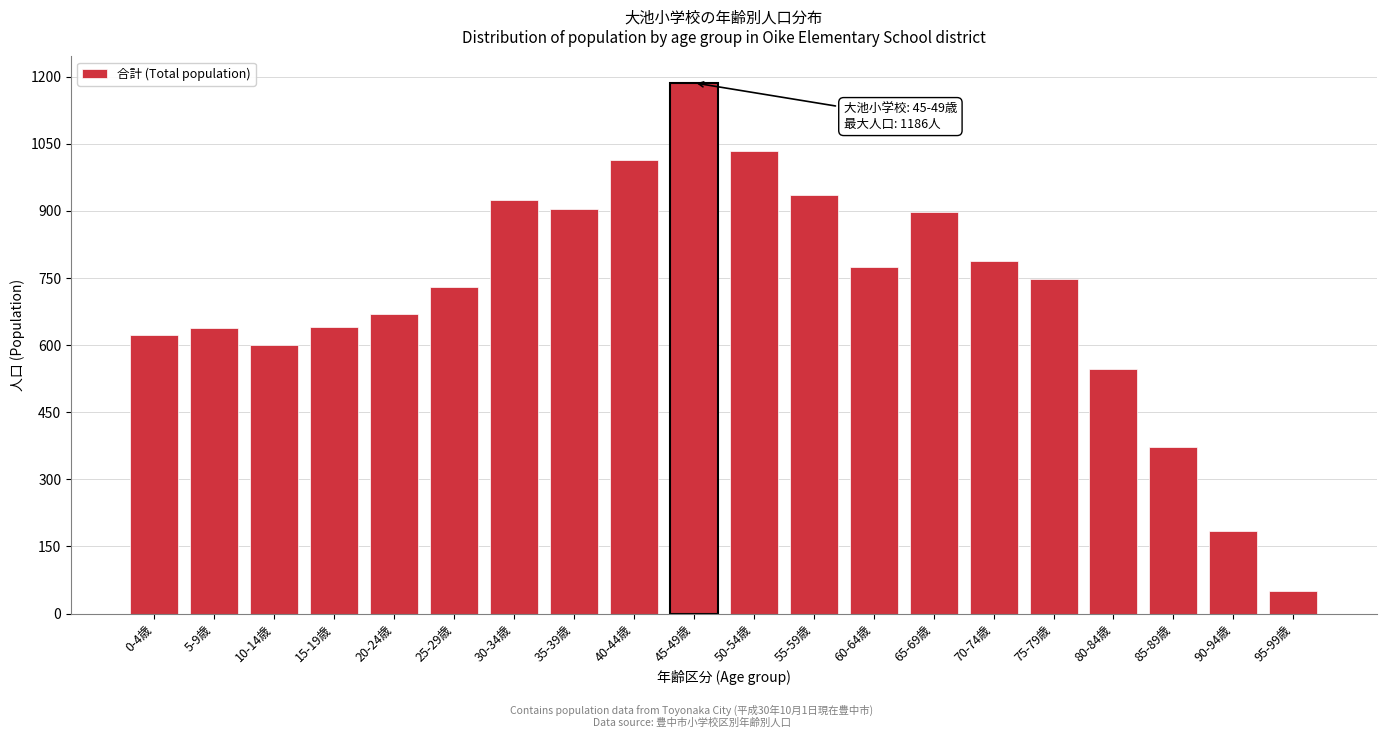

The chart shows a value of 449 at 35-39歳. True or false?

False